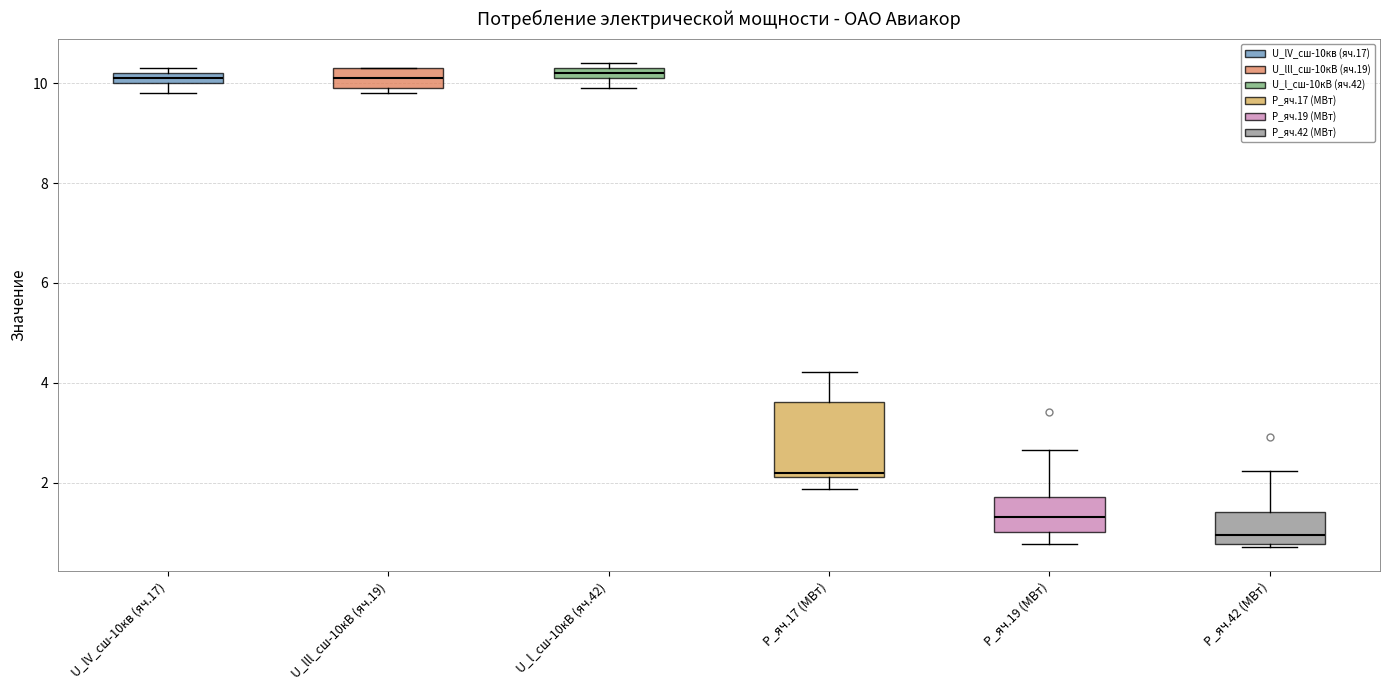

Where is the upper edge of the box for U_l_сш-10кВ (яч.42) on the y-axis? The values are not printed on the chart, so give them approximately, as read against the axis.

10.4